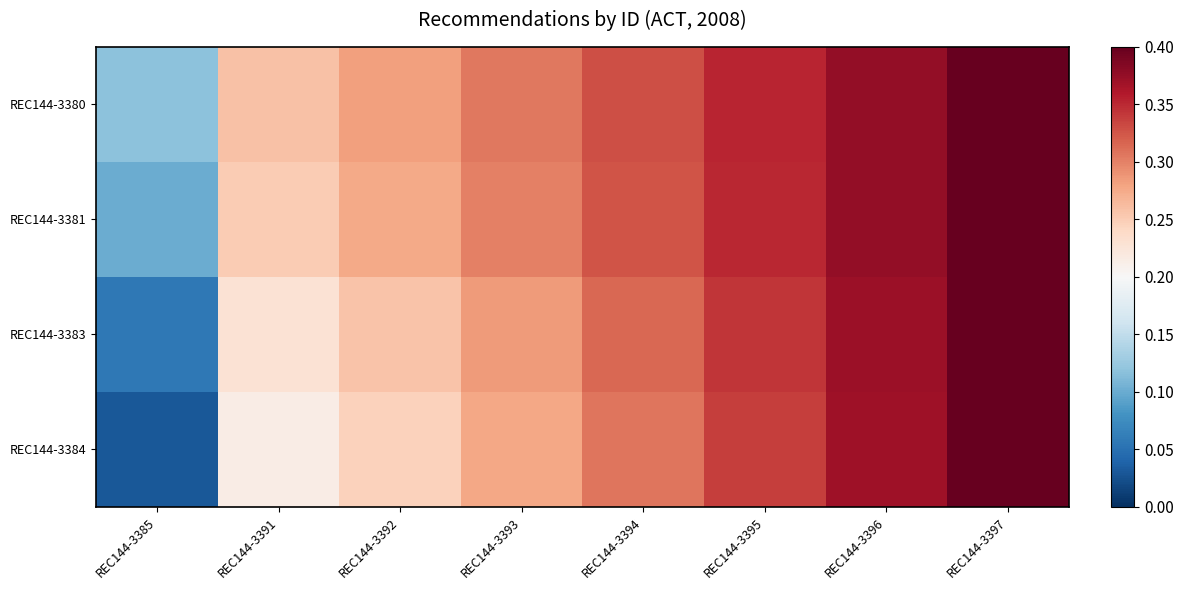

How many distinct data groups are displayed?

4